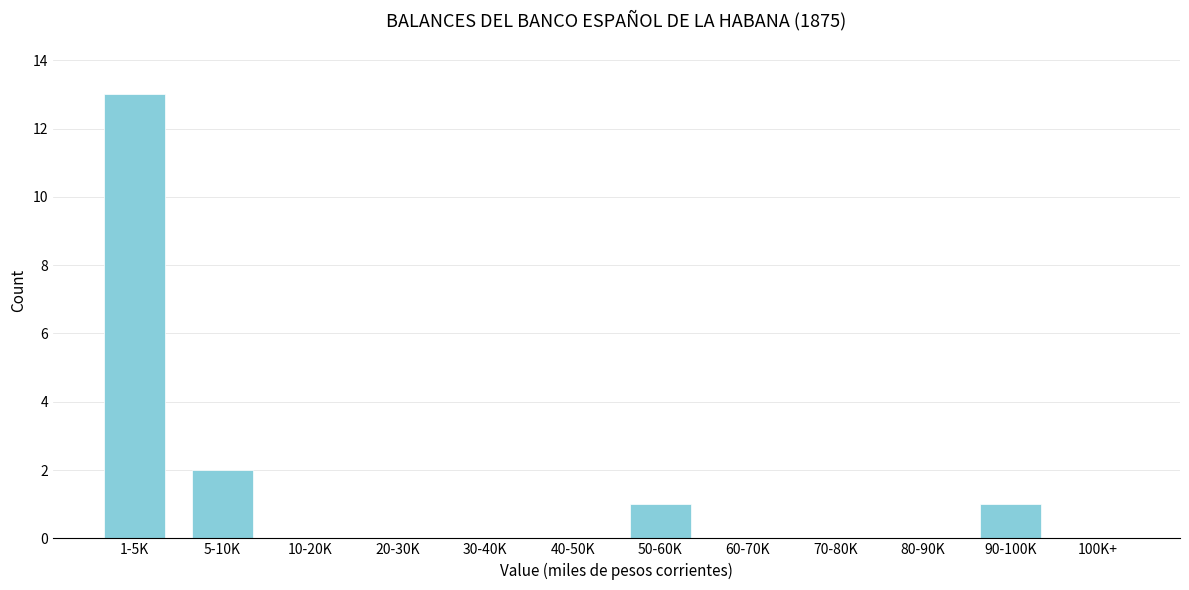

Reading left to right, what are all the values shown in this chart?

1-5K=13	5-10K=2	10-20K=0	20-30K=0	30-40K=0	40-50K=0	50-60K=1	60-70K=0	70-80K=0	80-90K=0	90-100K=1	100K+=0